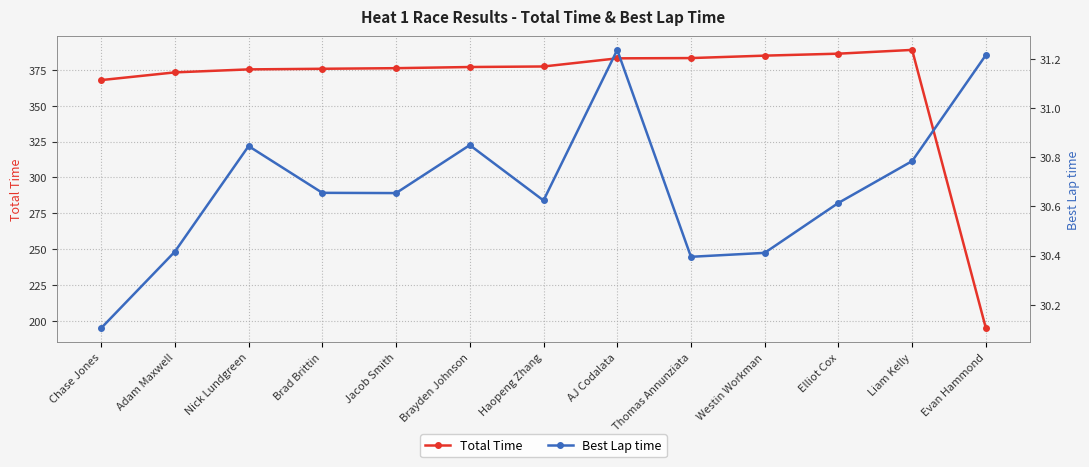

How many data points in Total Time are less than 376?

5